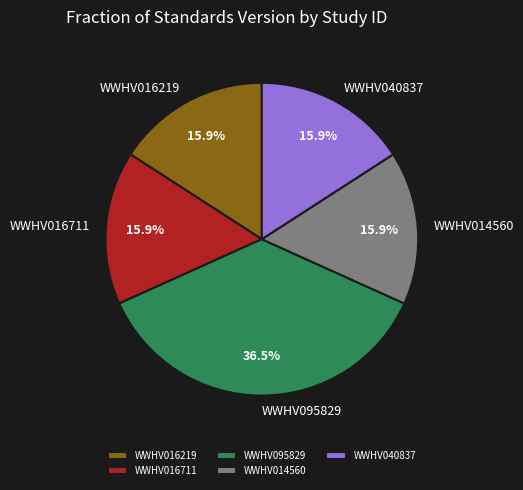

To the nearest percent, what percentage of the pie is WWHV014560?

16%